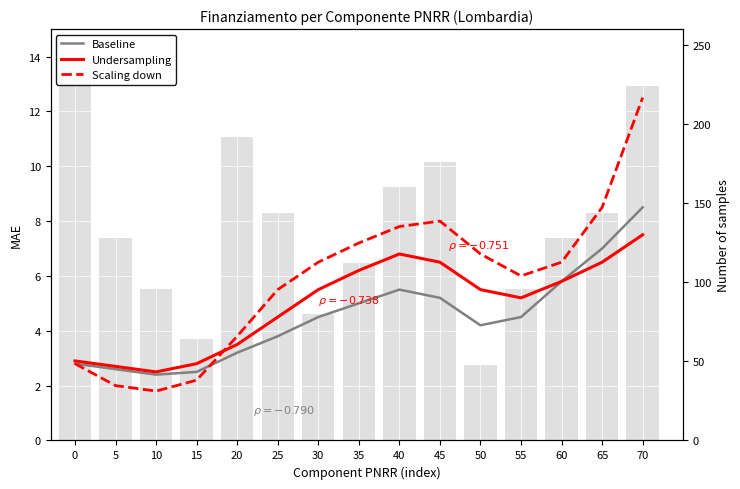

Which series has the largest total across all categories?

Scaling down